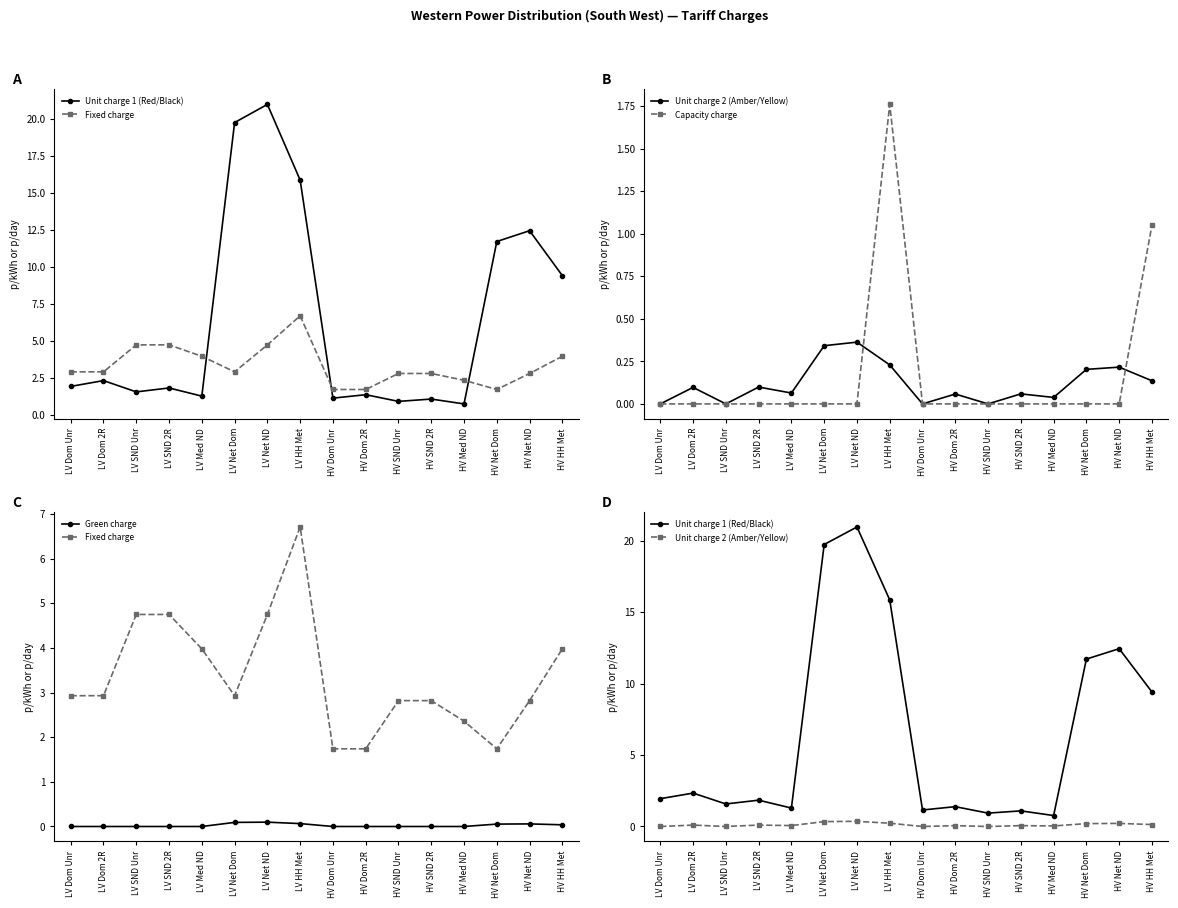

Does the chart have visible grid lines?

No